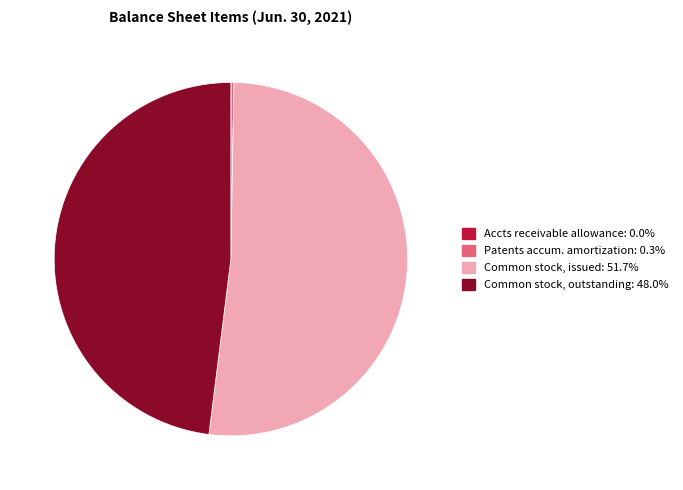

Is there any slice that represents more than half of the pie?

Yes